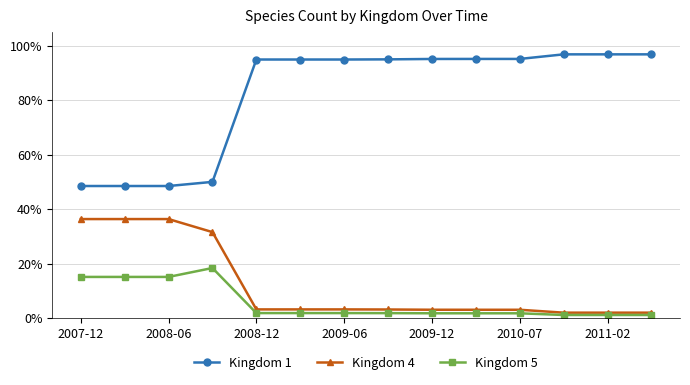

What are all the series names shown in the legend?

Kingdom 1, Kingdom 4, Kingdom 5